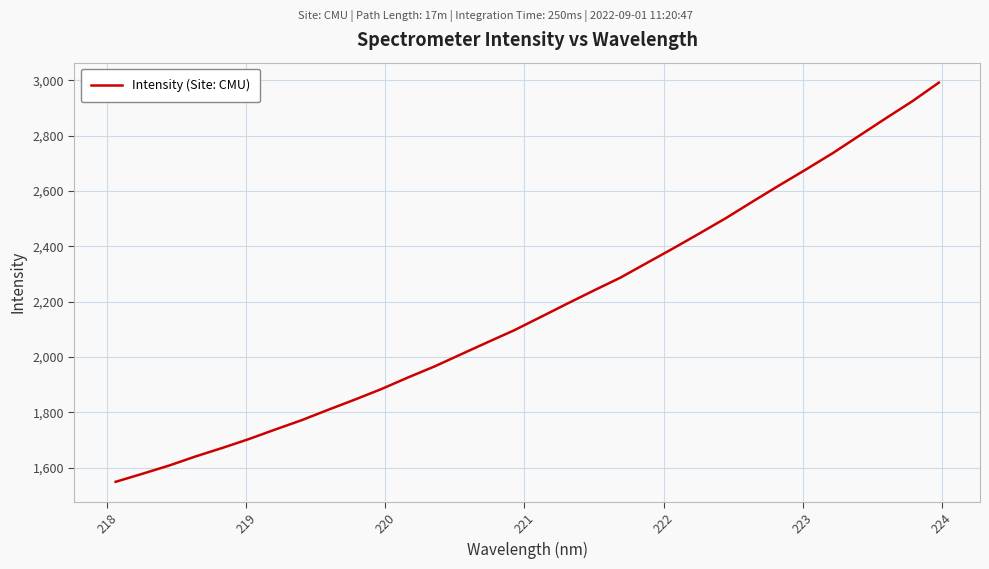

What is the smallest value displayed?

1549.4